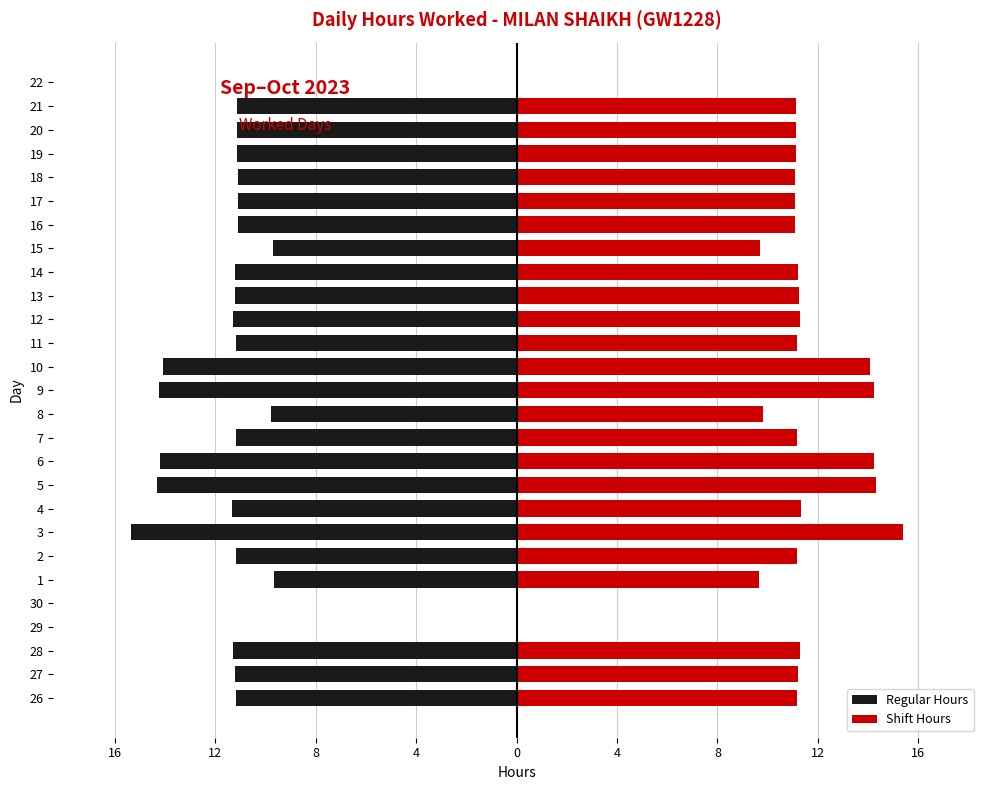

What is the value of the Shift Hours bar at the 15th from the left?

14.1